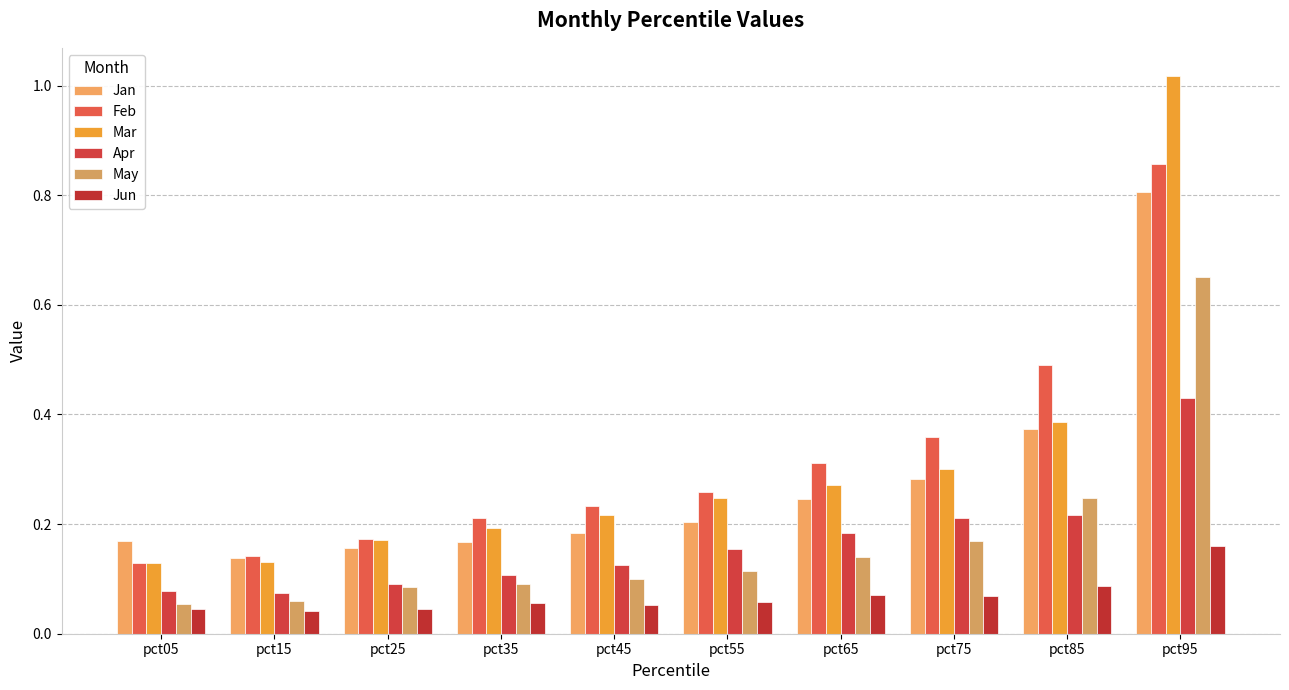

List the series in order of their peak value, highest first.

Mar, Feb, Jan, May, Apr, Jun